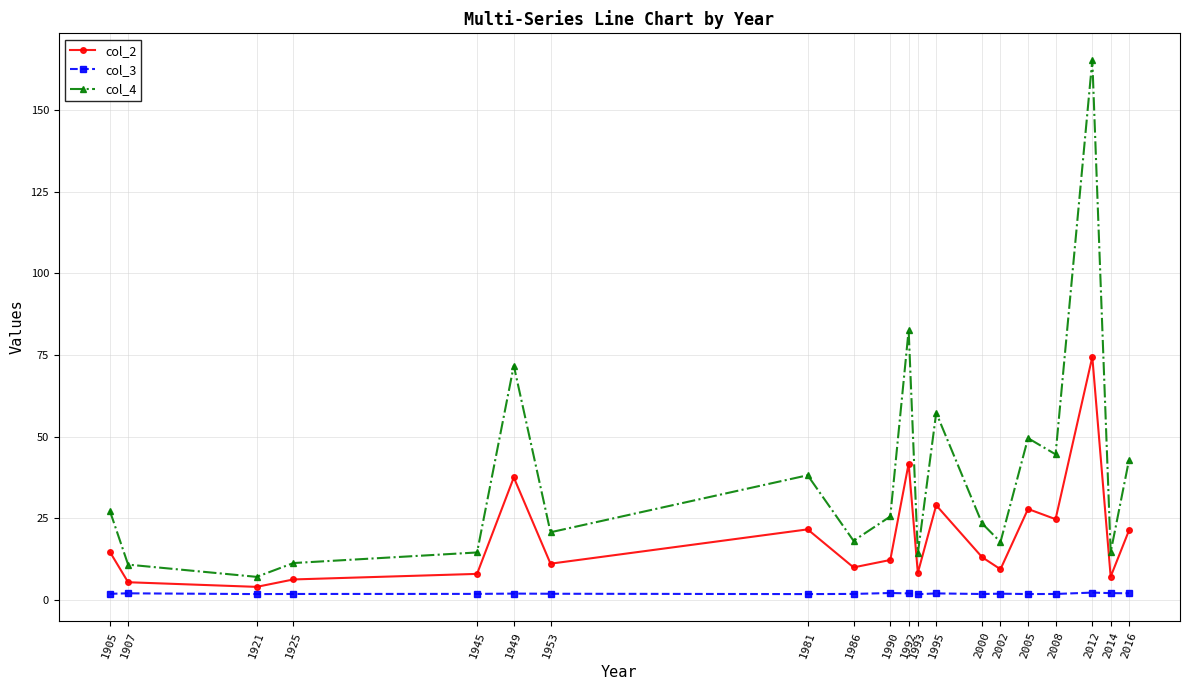

Which series has the widest spread of values?

col_4